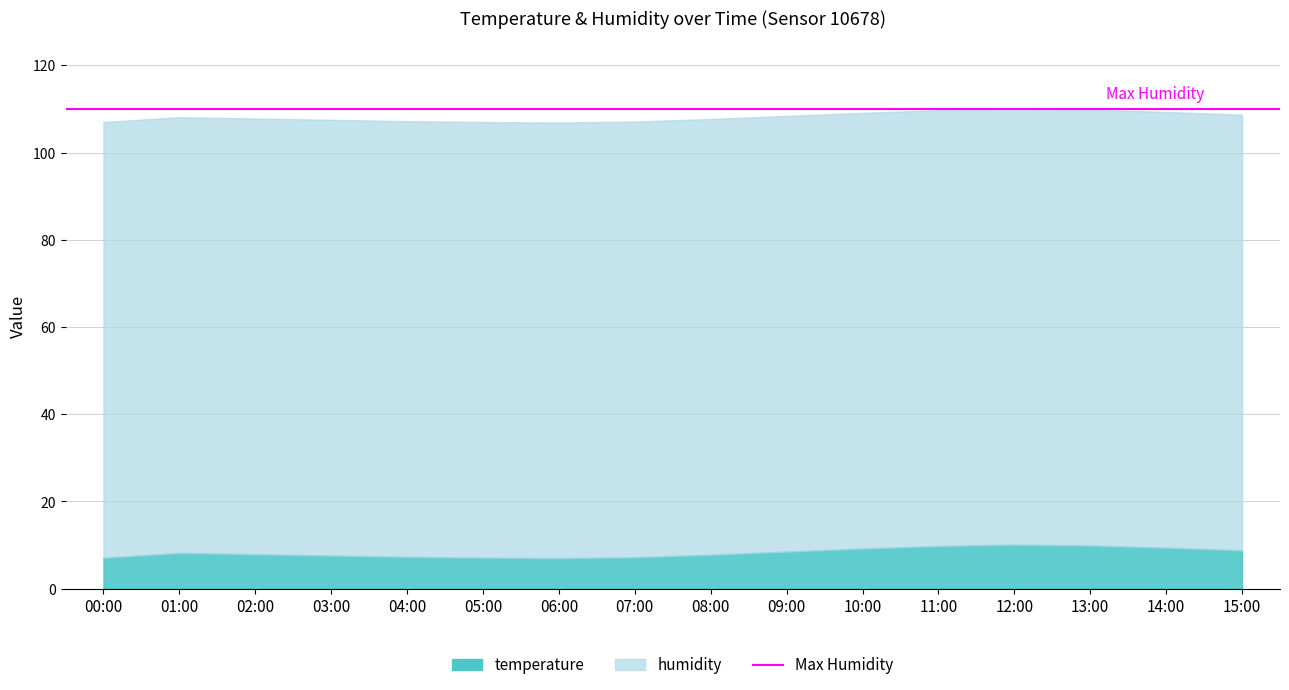

Which label corresponds to the smallest value in the chart?

06:00